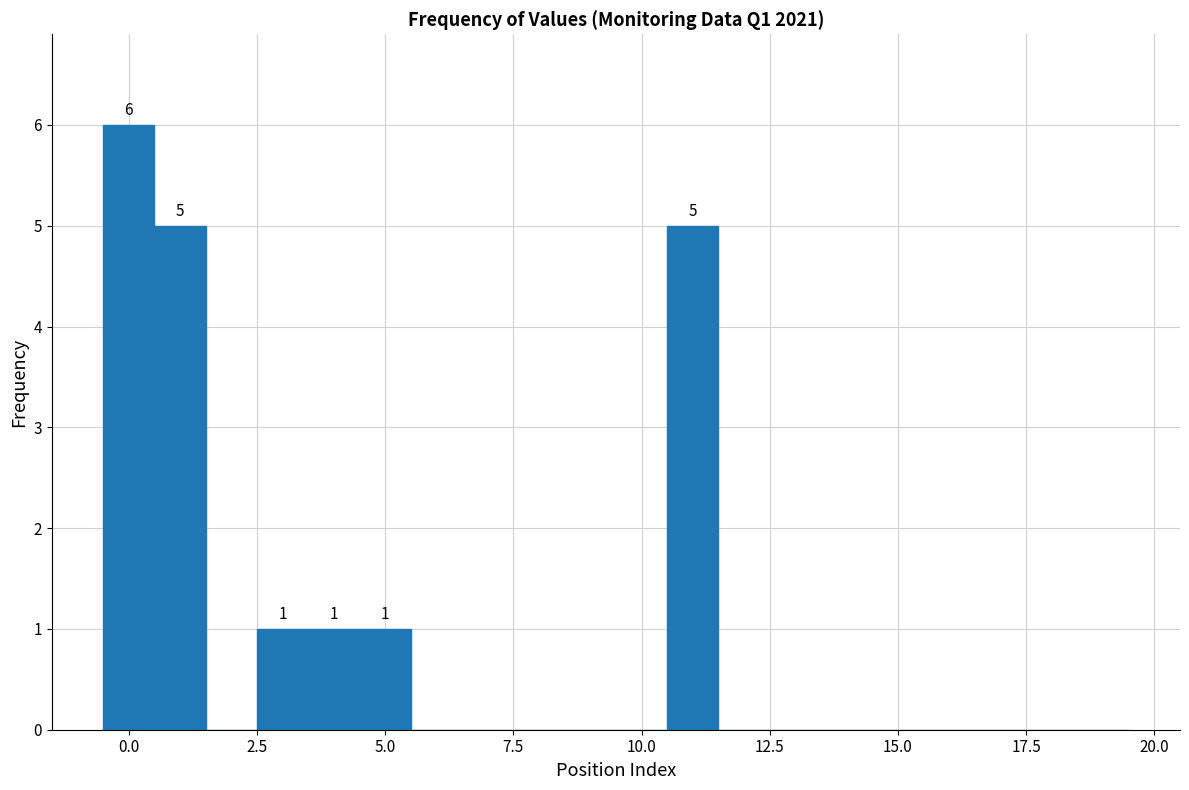

Around what value on the x-axis is the tallest bar? Give the approximate position of its centre, as read against the axis.

0.0